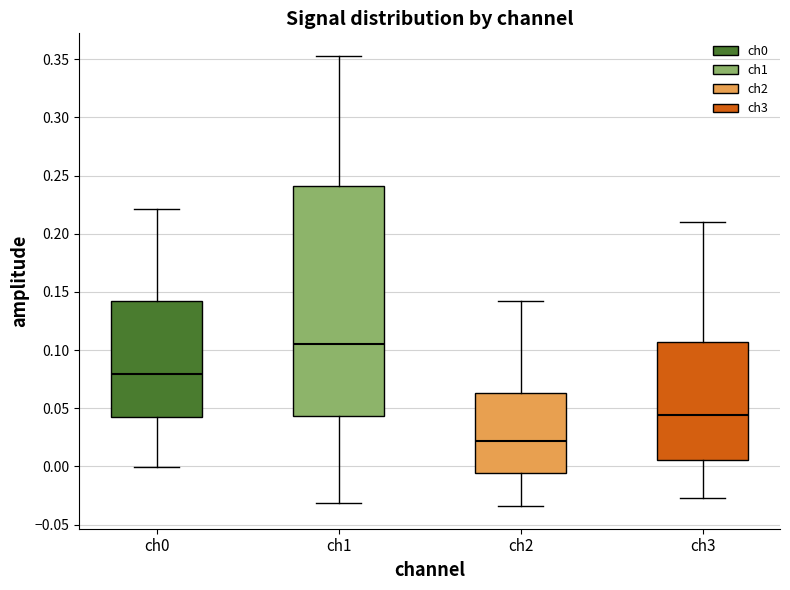

Which box has the highest median line?

ch1